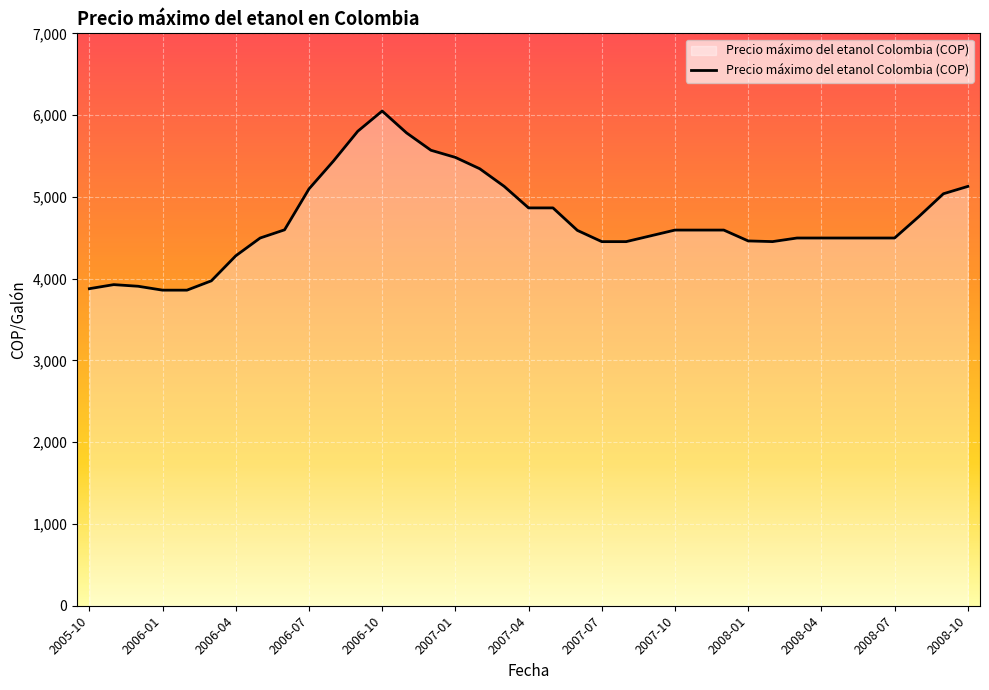

What is the greatest value displayed?

6050.0